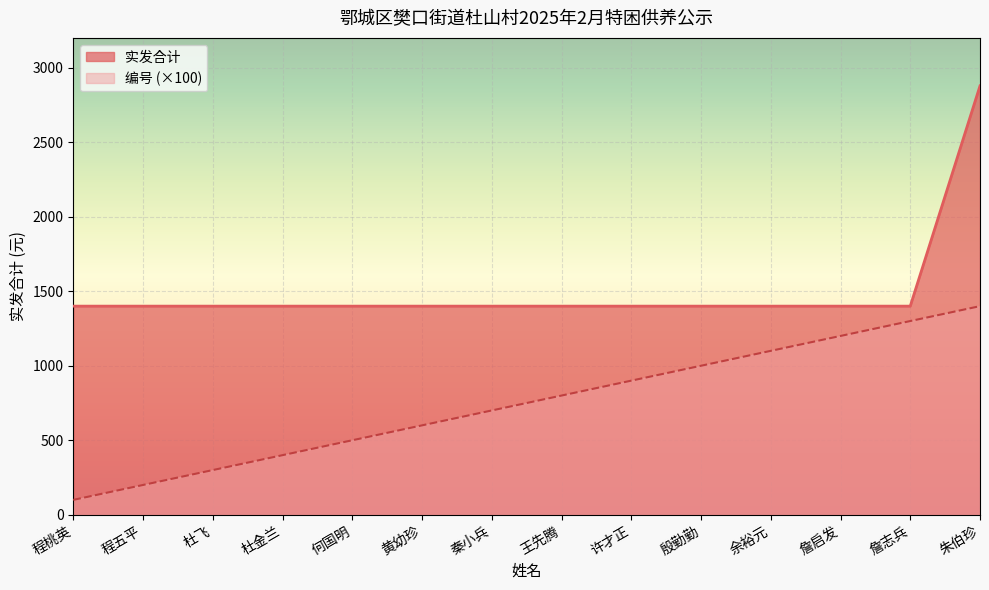

The value of 实发合计 at 朱伯珍 is 4091. True or false?

False